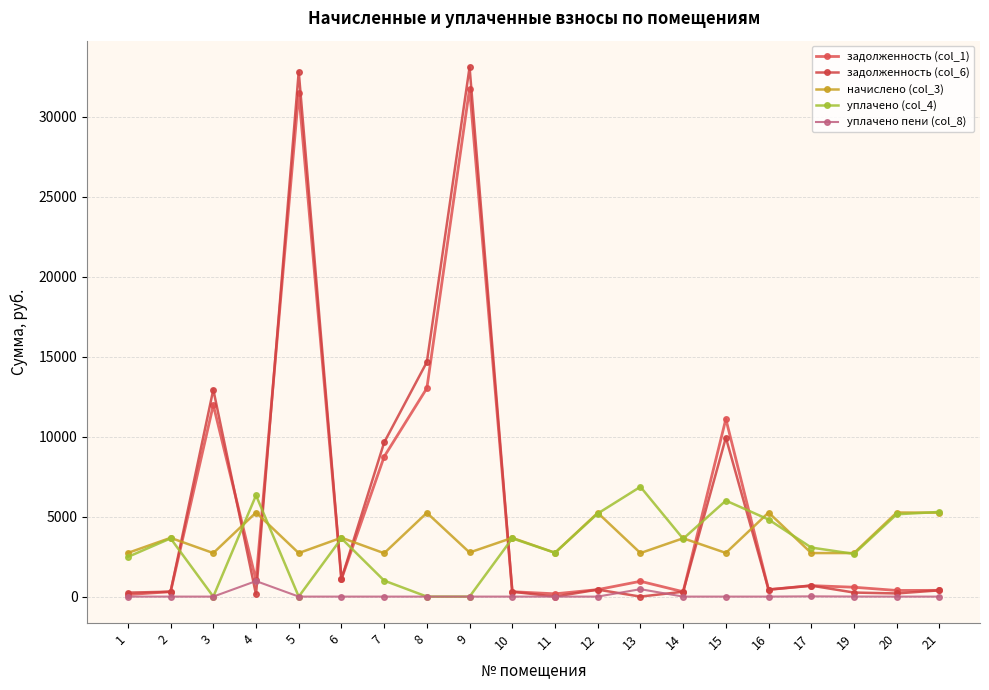

At which label does уплачено (col_4) first exceed 3638?

2